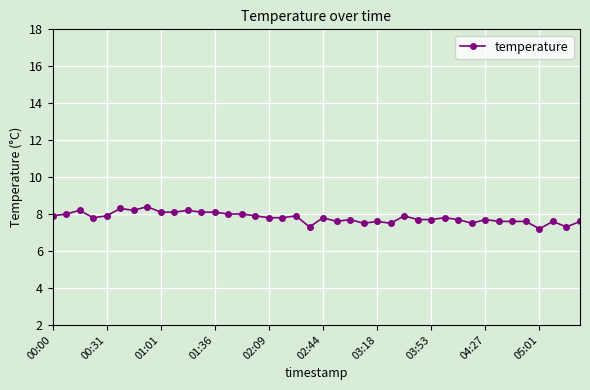

What is the greatest value displayed?

8.4